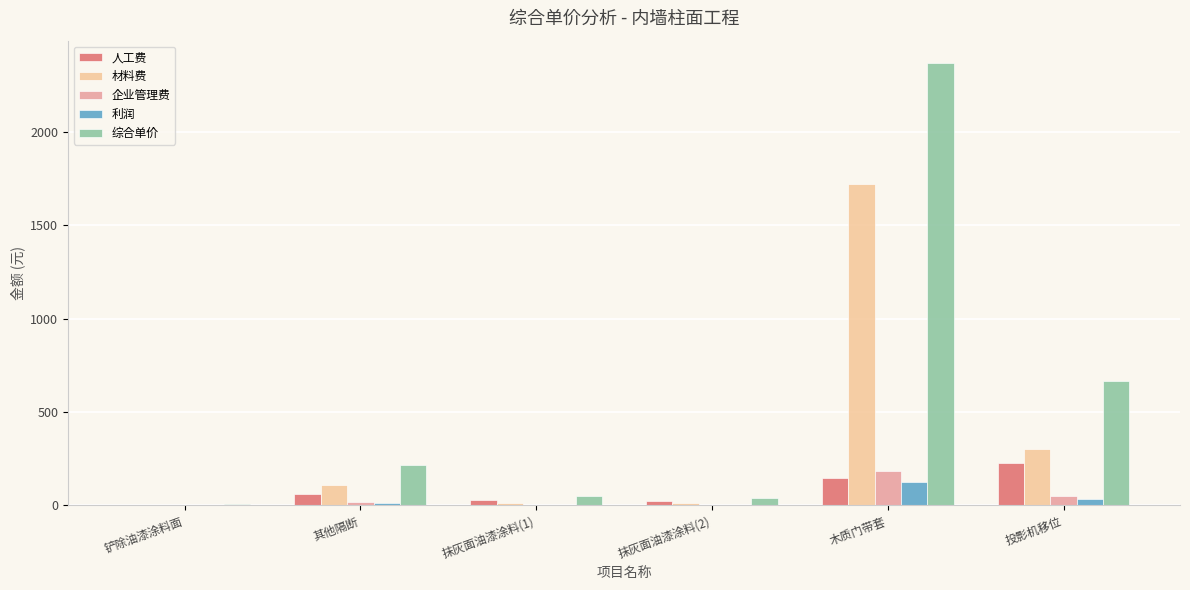

What is the average value of the 材料费 series?

359.2